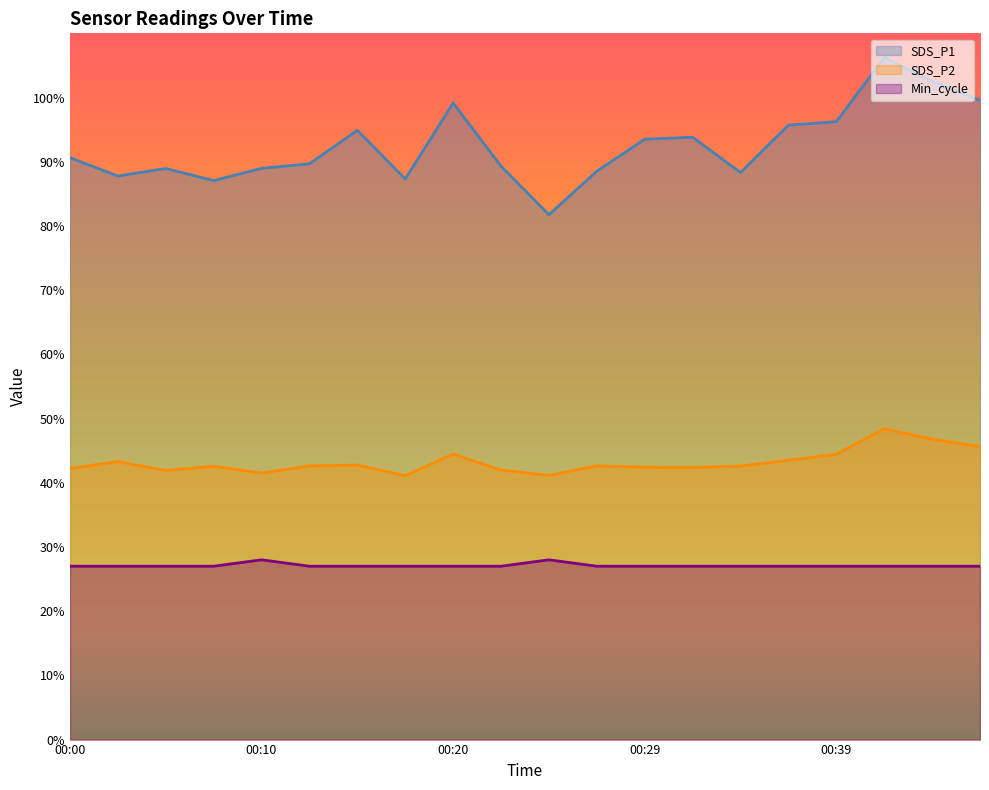

At which category is the sum across all series the highest?

00:42